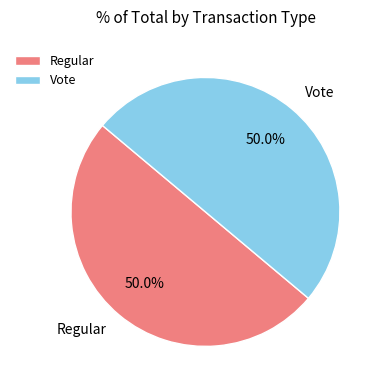

What portion of the pie excludes Regular?

50.0%